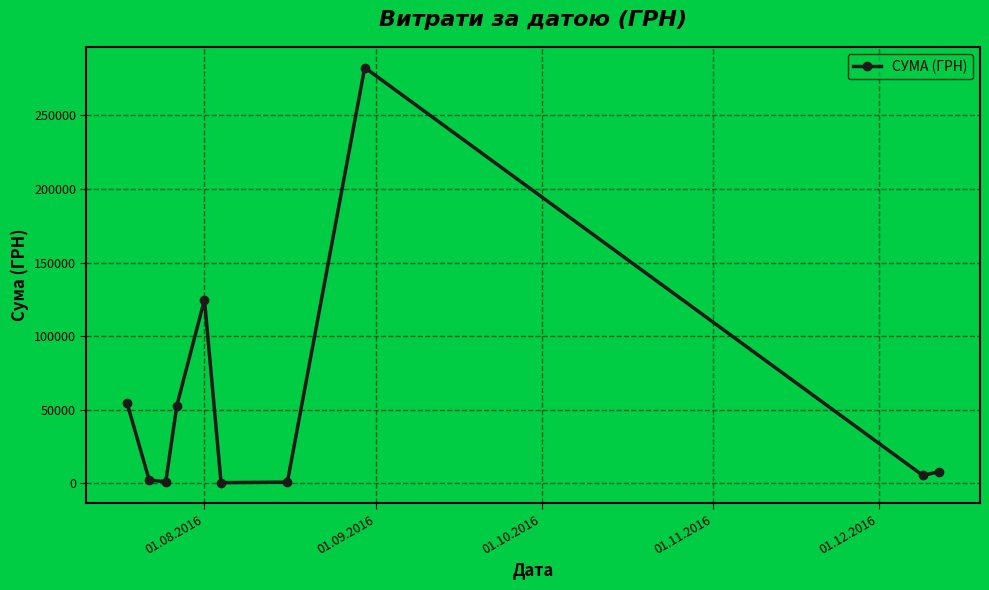

How many points are higher than both their immediate neighbors (excluding endpoints)?

2